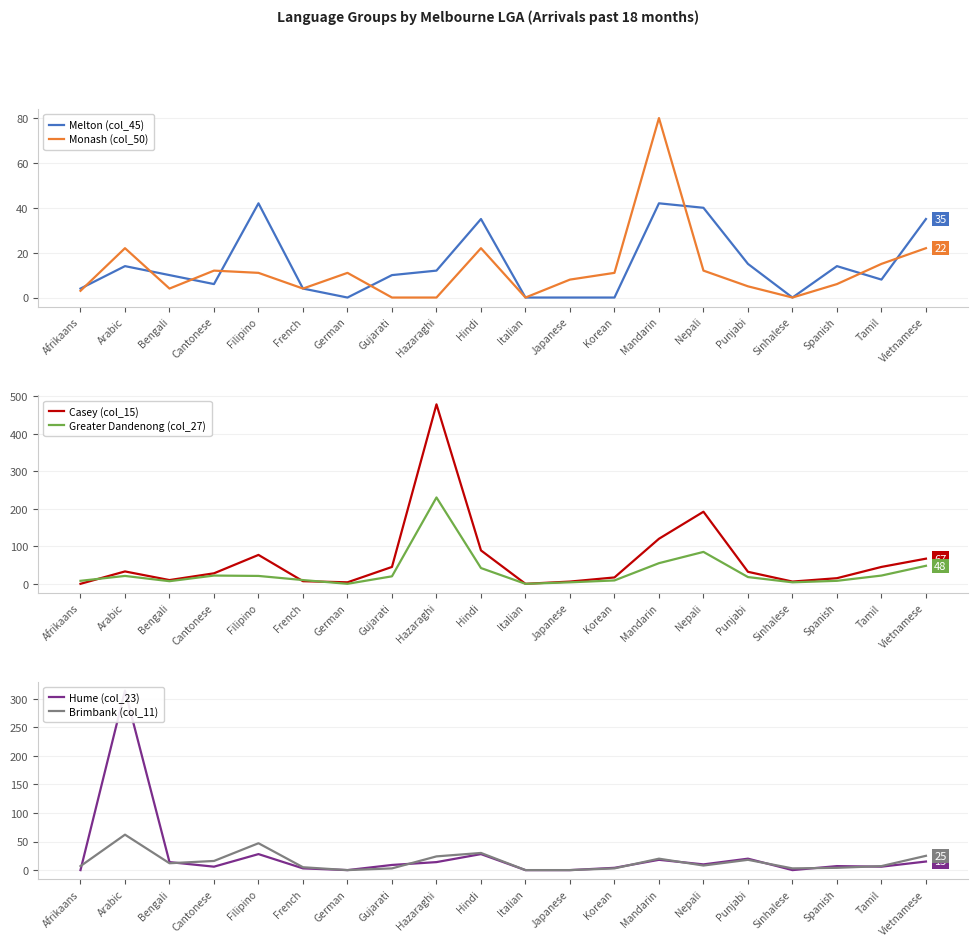

Which series ends up on top after the final intersection of Greater Dandenong (col_27) and Melton (col_45)?

Greater Dandenong (col_27)